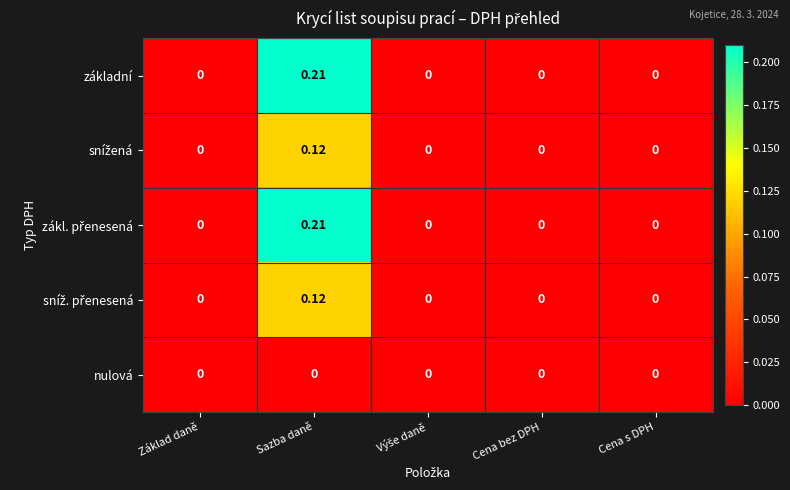

Which category has the highest value across all series?

Sazba daně